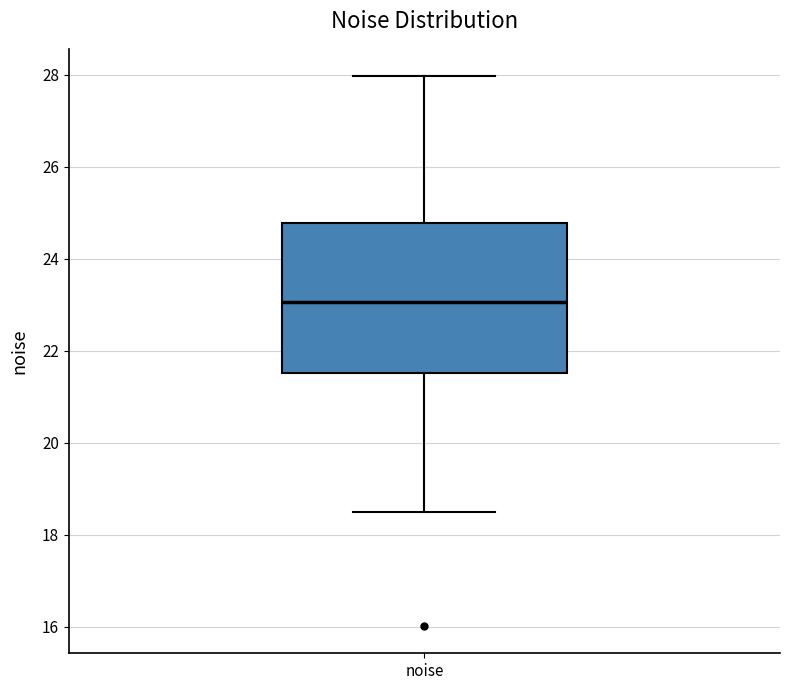

Where is the upper edge of the box for noise on the y-axis? The values are not printed on the chart, so give them approximately, as read against the axis.

24.8